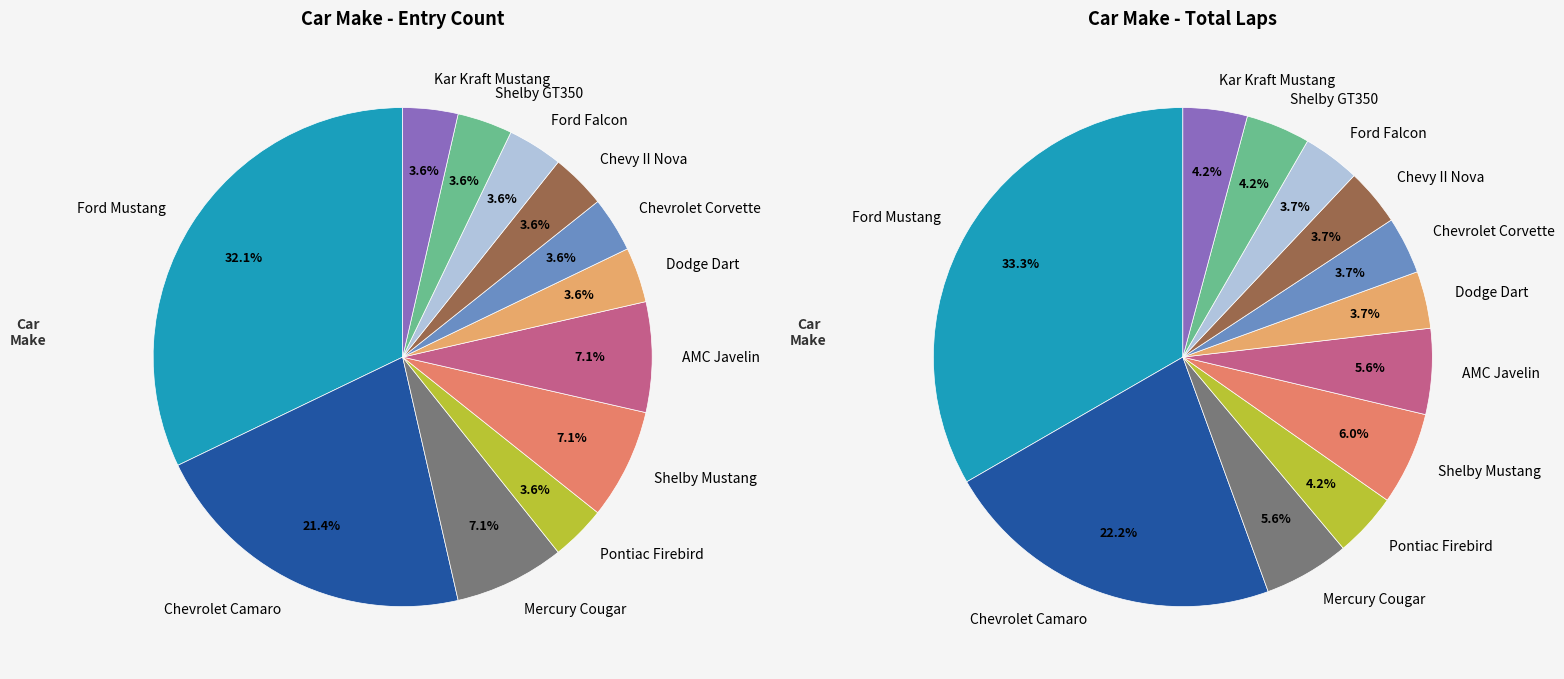

What is the largest slice in the pie chart?

Ford Mustang